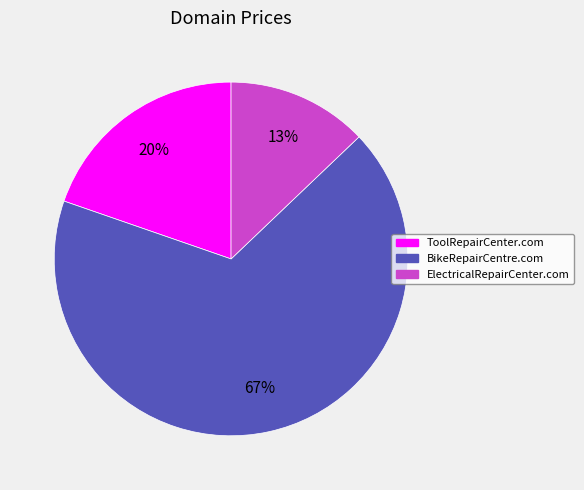

What is the largest slice in the pie chart?

BikeRepairCentre.com